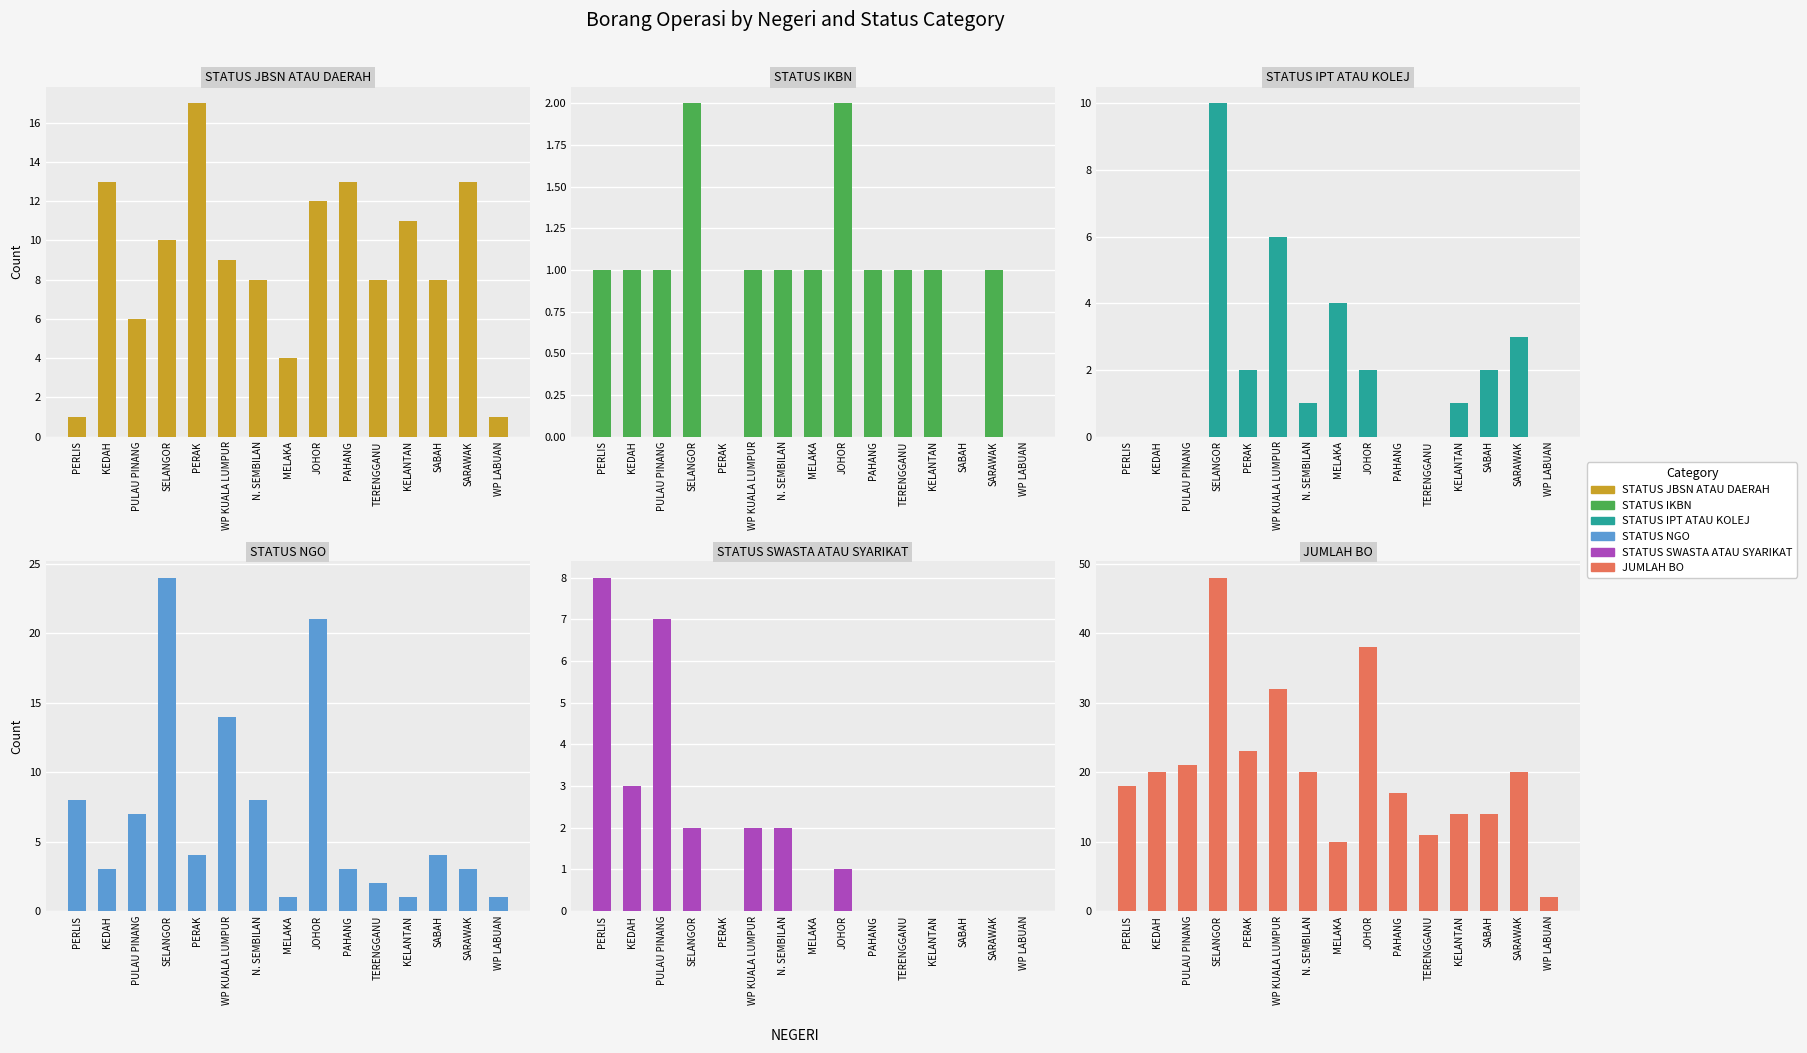

Is it true that STATUS IPT ATAU KOLEJ equals 1 at KELANTAN?

True